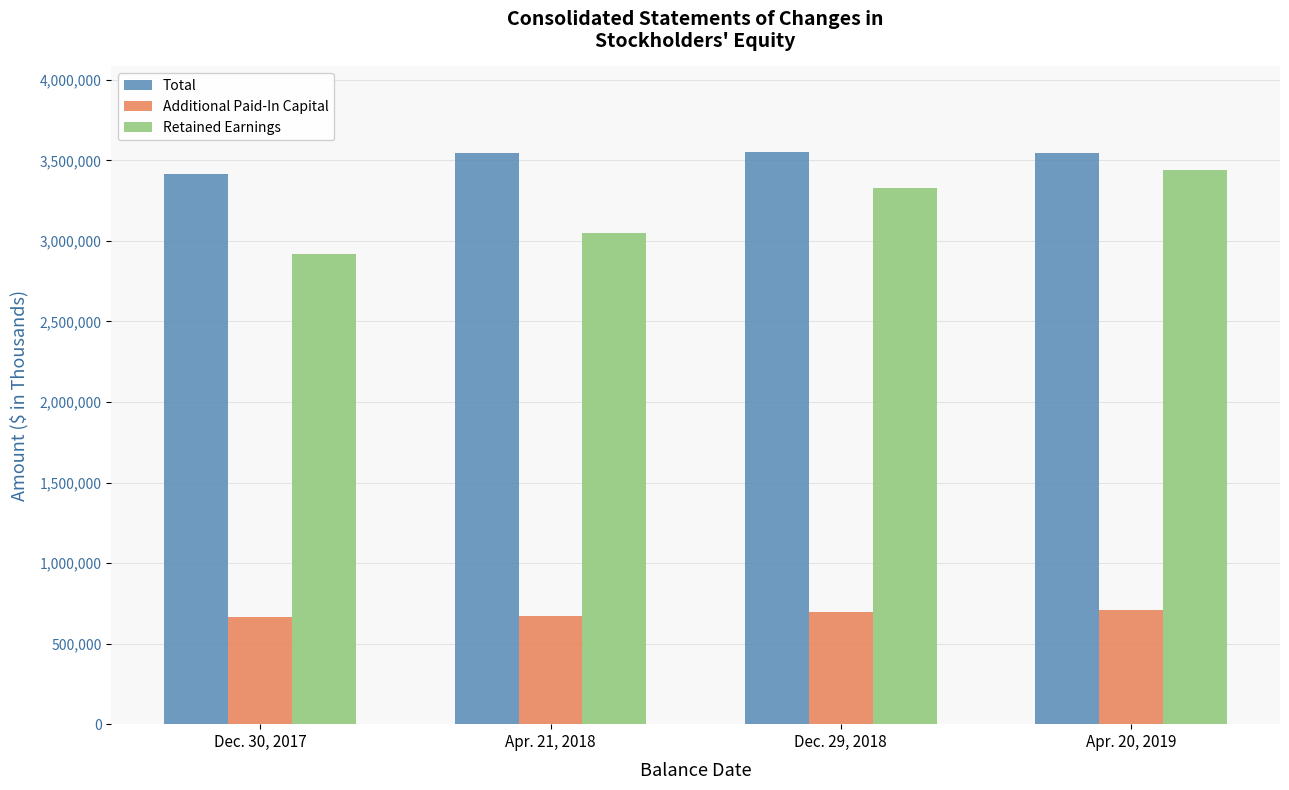

What is the sum of the Total values at Apr. 21, 2018 and Dec. 29, 2018?

7097434